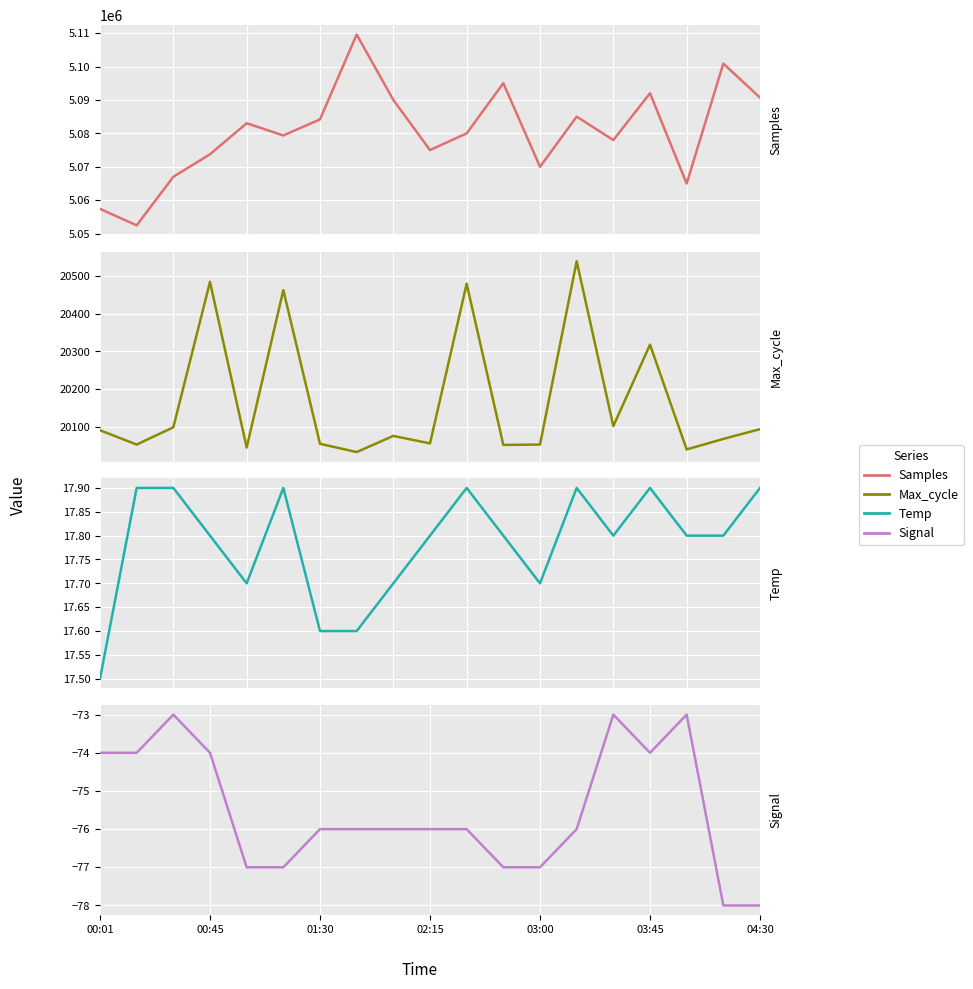

True or false: Max_cycle and Temp intersect in this chart.

False